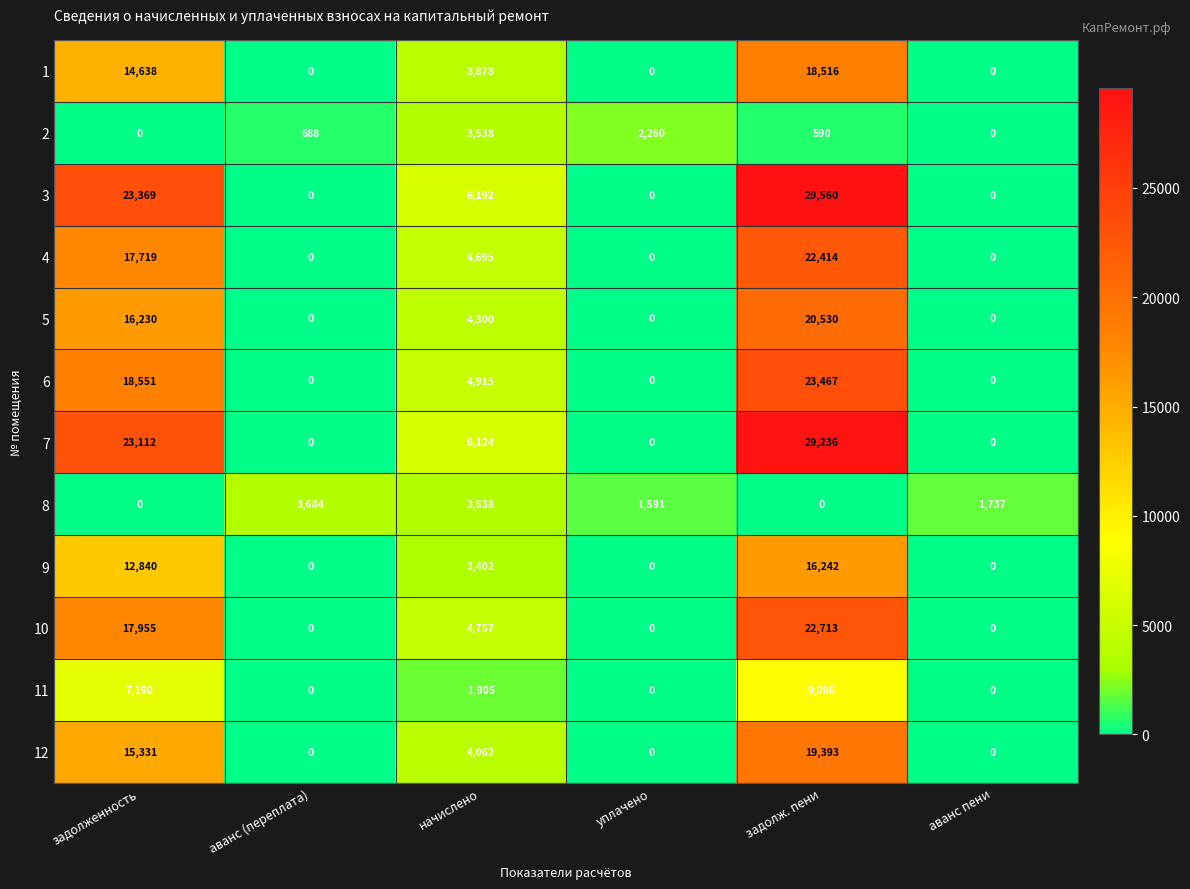

At which label is 2 closest to 1769?

уплачено